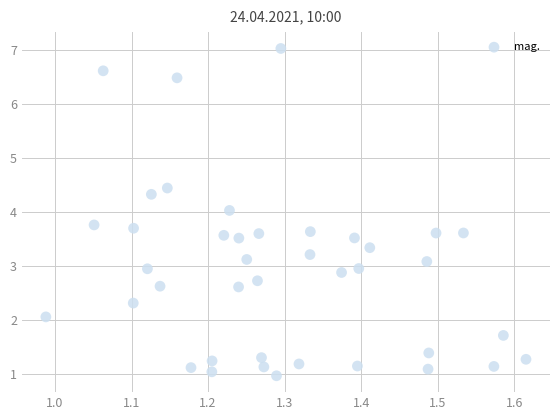

What is the range of Y values (max minus min)?

6.1